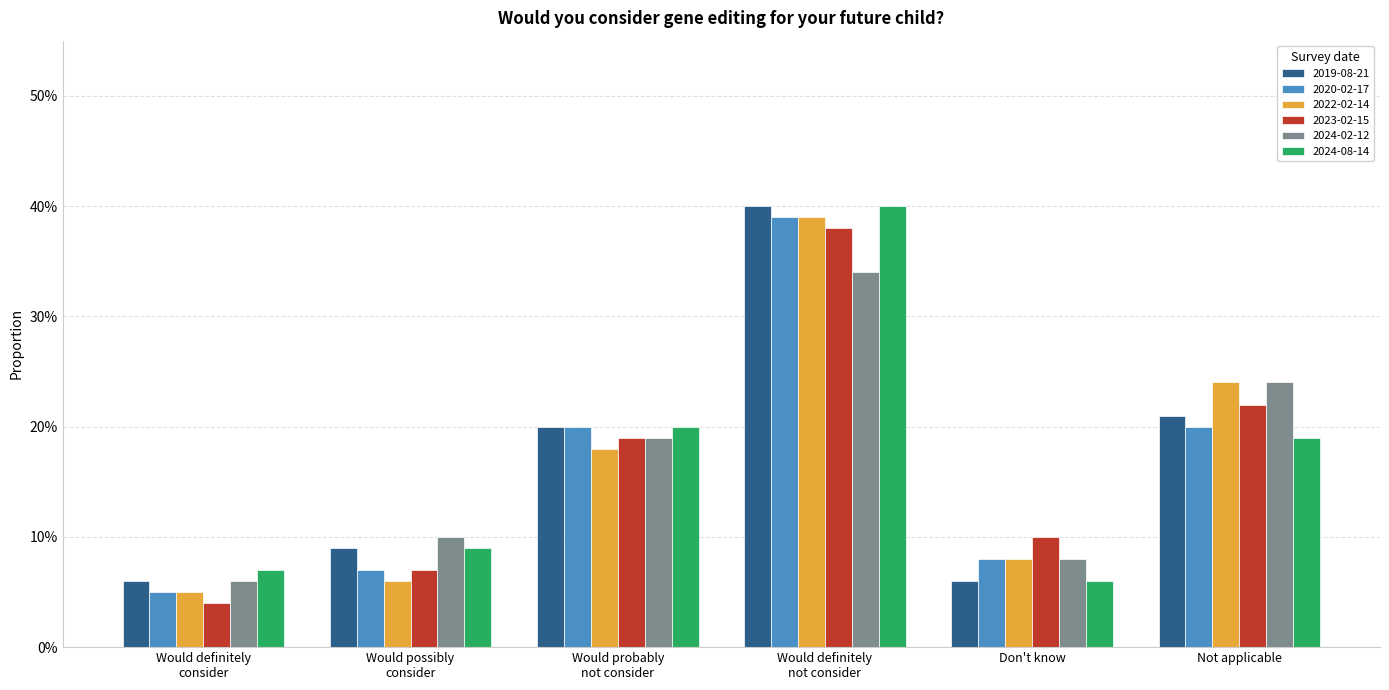

Does the chart contain any negative values?

No